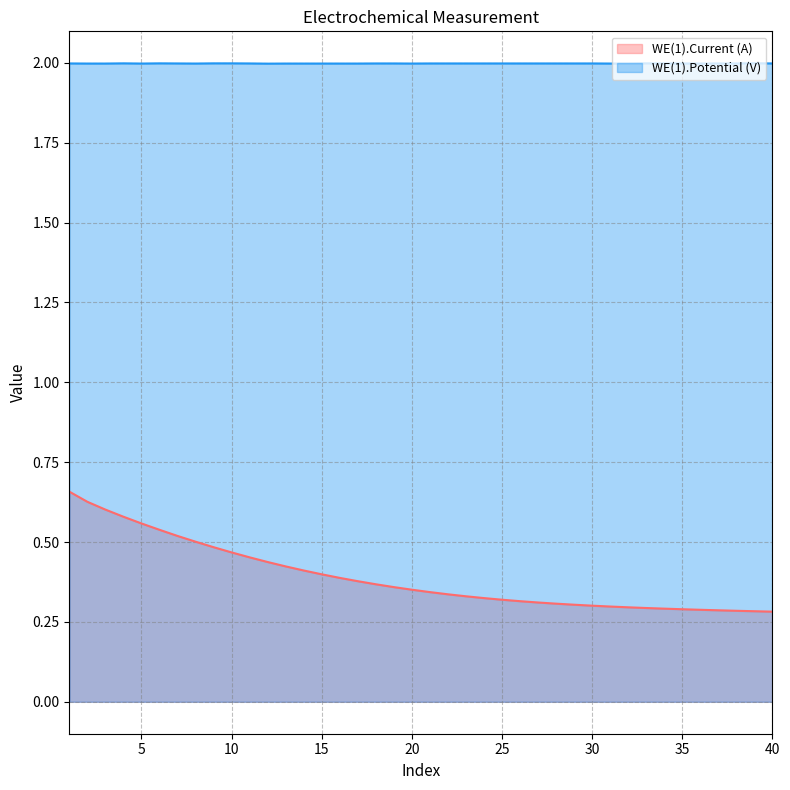

What is the value of the WE(1).Potential (V) point at the 33rd from the left?

2.0